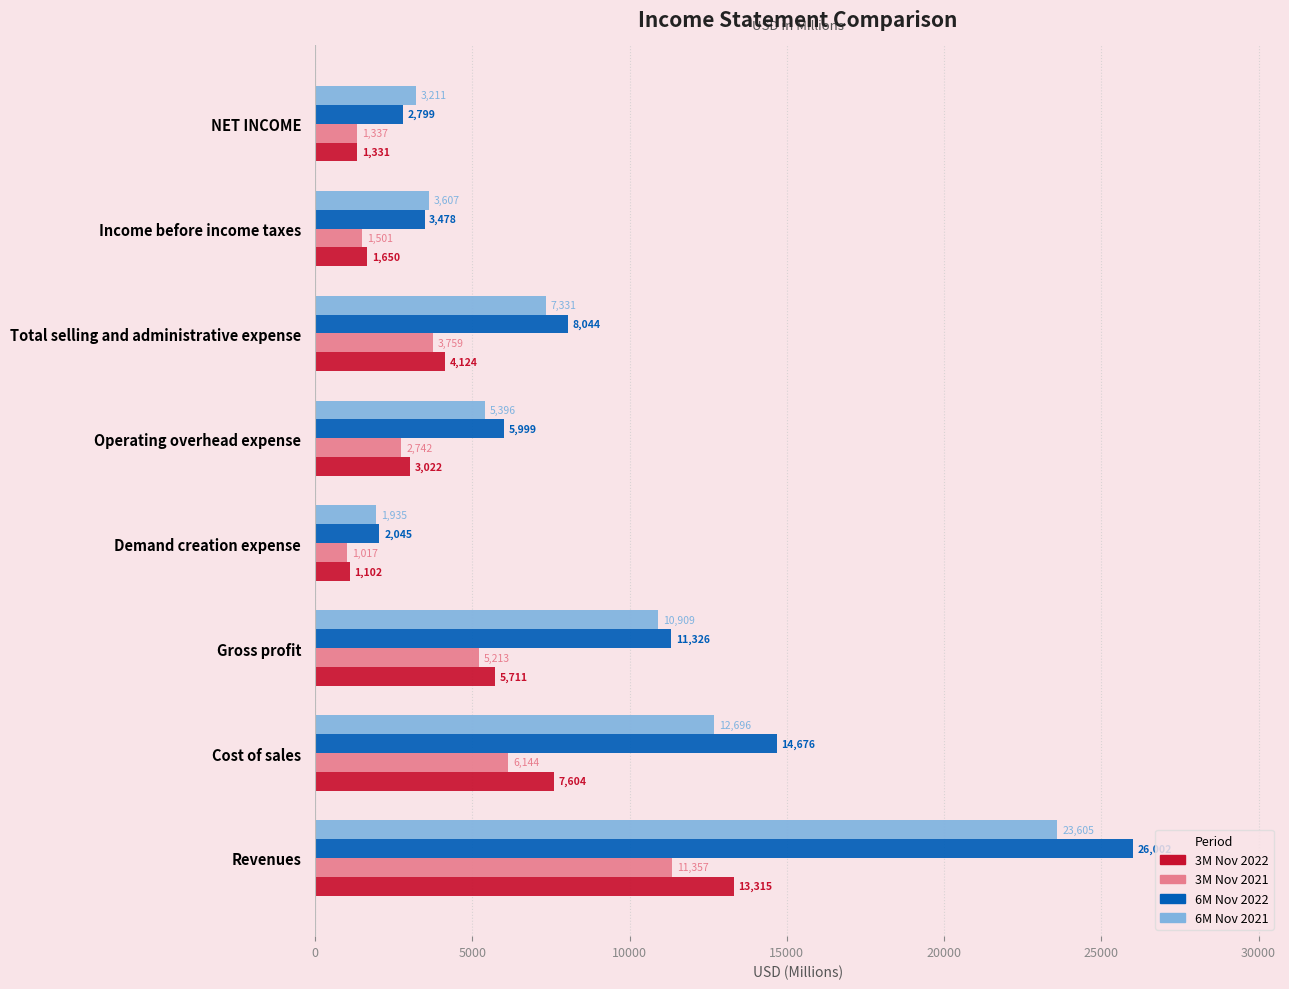

Between Demand creation expense and Total selling and administrative expense, which series saw the biggest shift?

6M Nov 2022